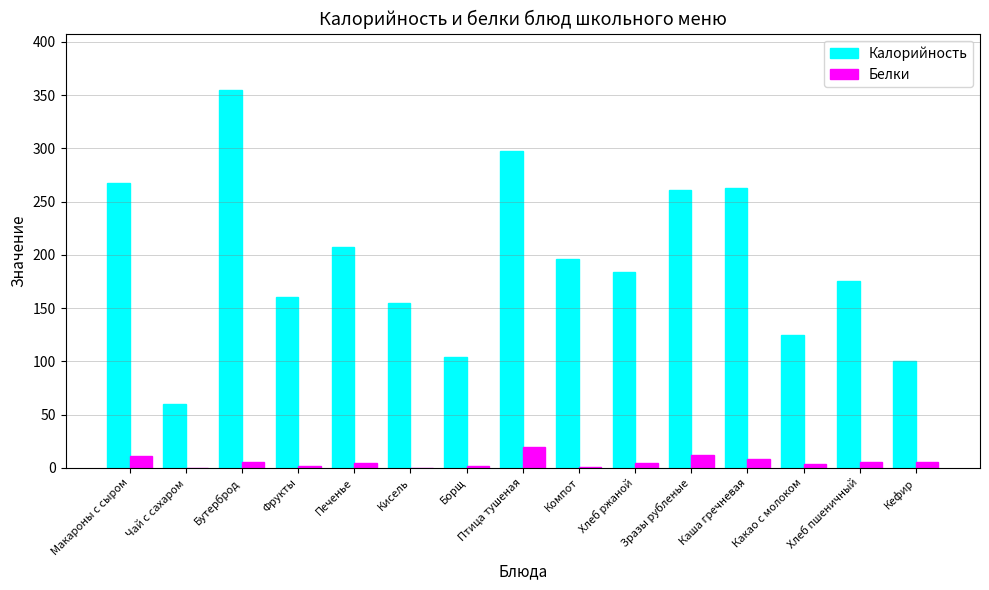

Between Бутерброд and Какао с молоком, which series saw the biggest shift?

Калорийность